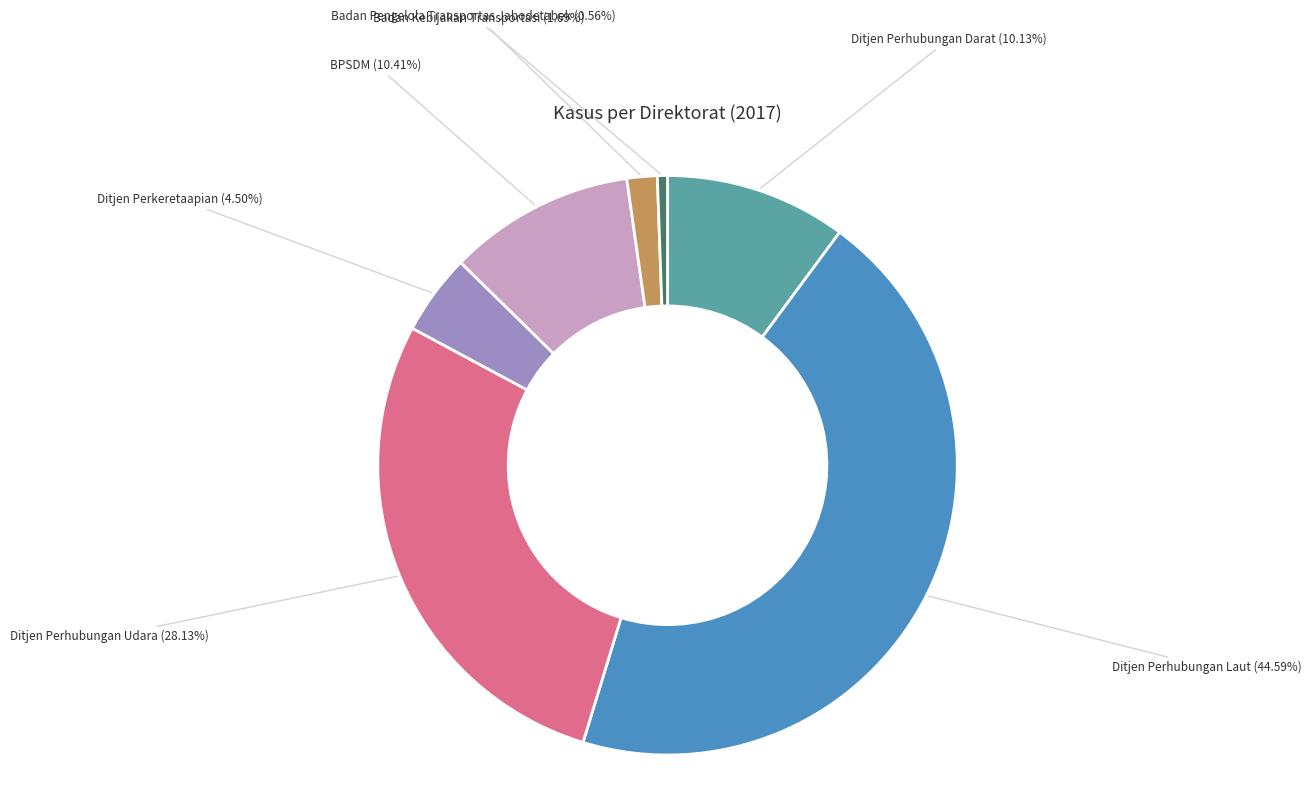

Which has a higher value, Ditjen Perhubungan Laut or Ditjen Perhubungan Udara?

Ditjen Perhubungan Laut